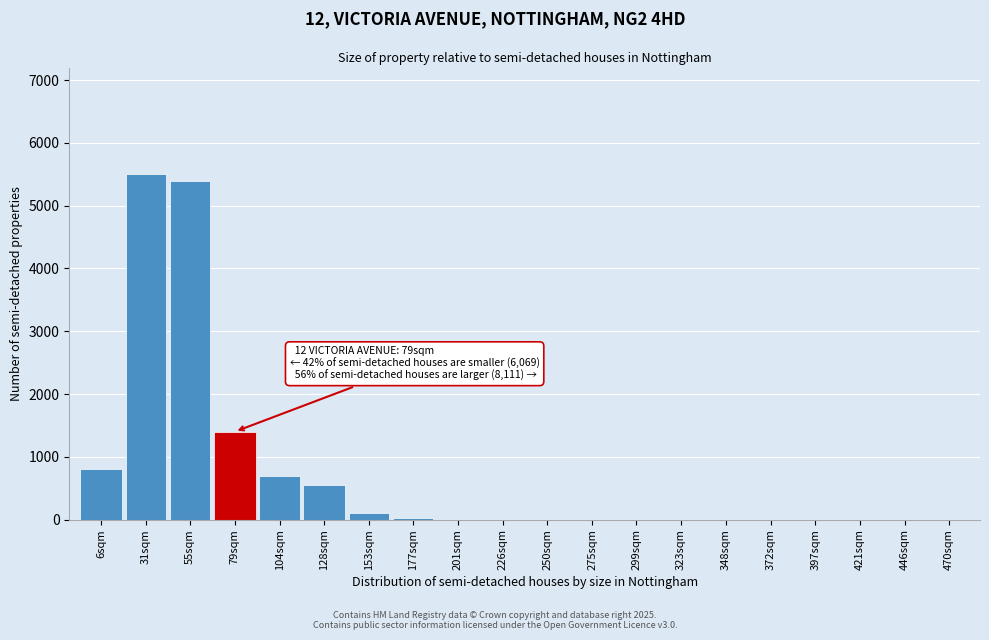

What is the sum of all values?

14494